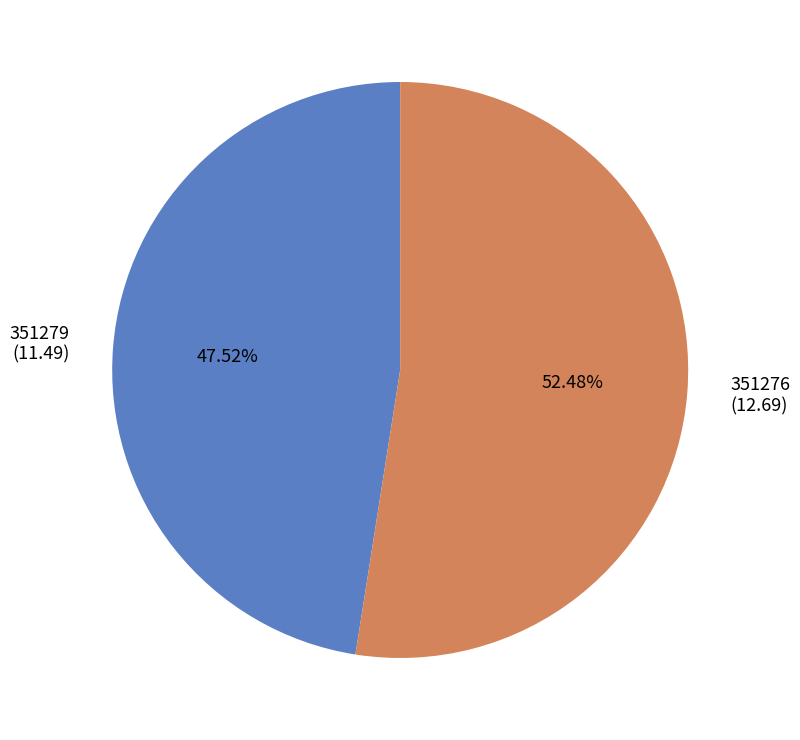

To the nearest percent, what is the difference between the largest and smallest slice percentages?

5%